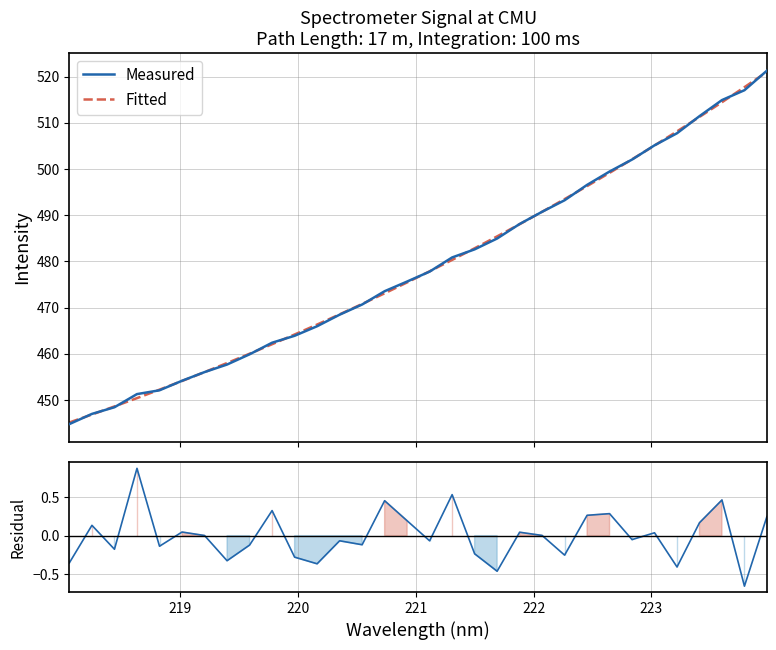

How many lines are shown in the chart?

3